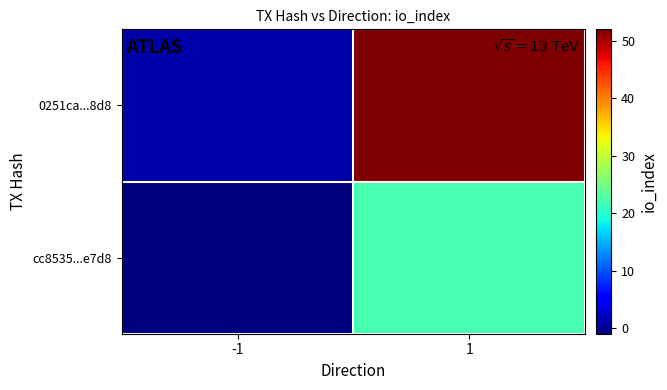

List the series in order of their overall mean, highest first.

0251ca...8d8, cc8535...e7d8